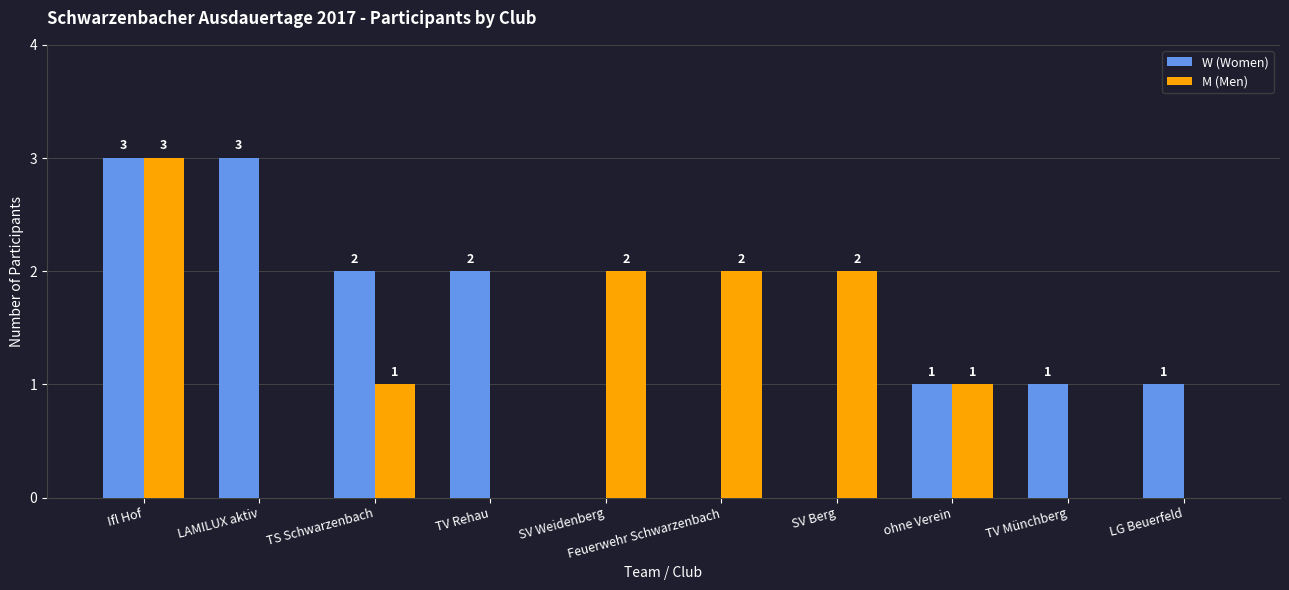

What is the sum of all M (Men) values?

11